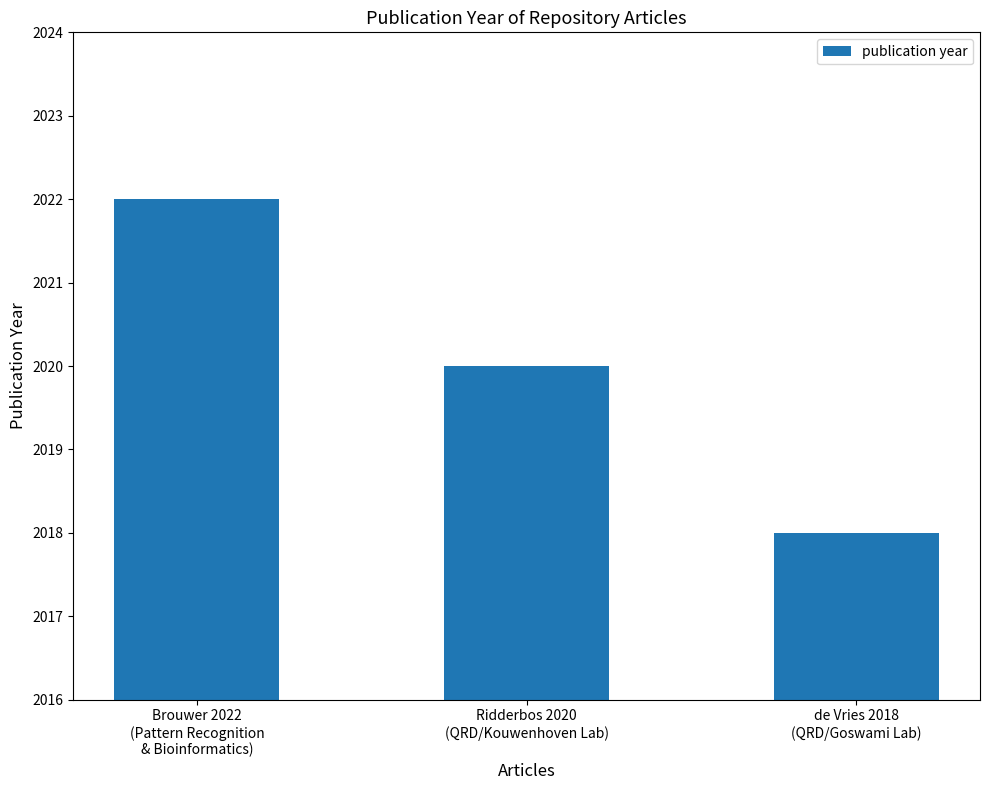

What is the change in value from Brouwer 2022
(Pattern Recognition
& Bioinformatics) to Ridderbos 2020
(QRD/Kouwenhoven Lab)?

-2